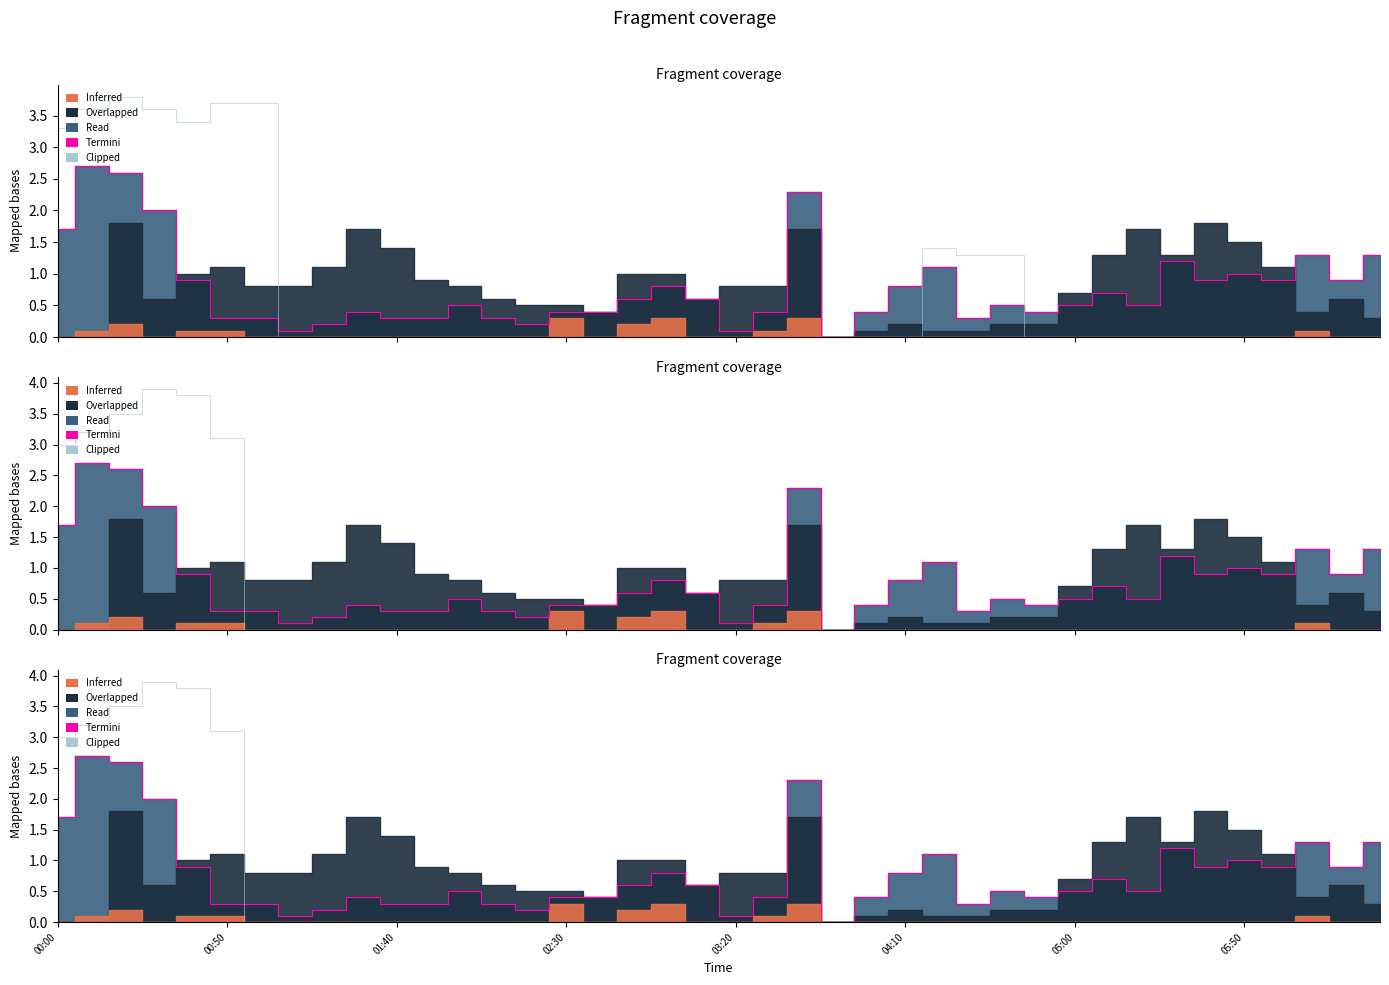

What is the average value of the Termini series?

0.8